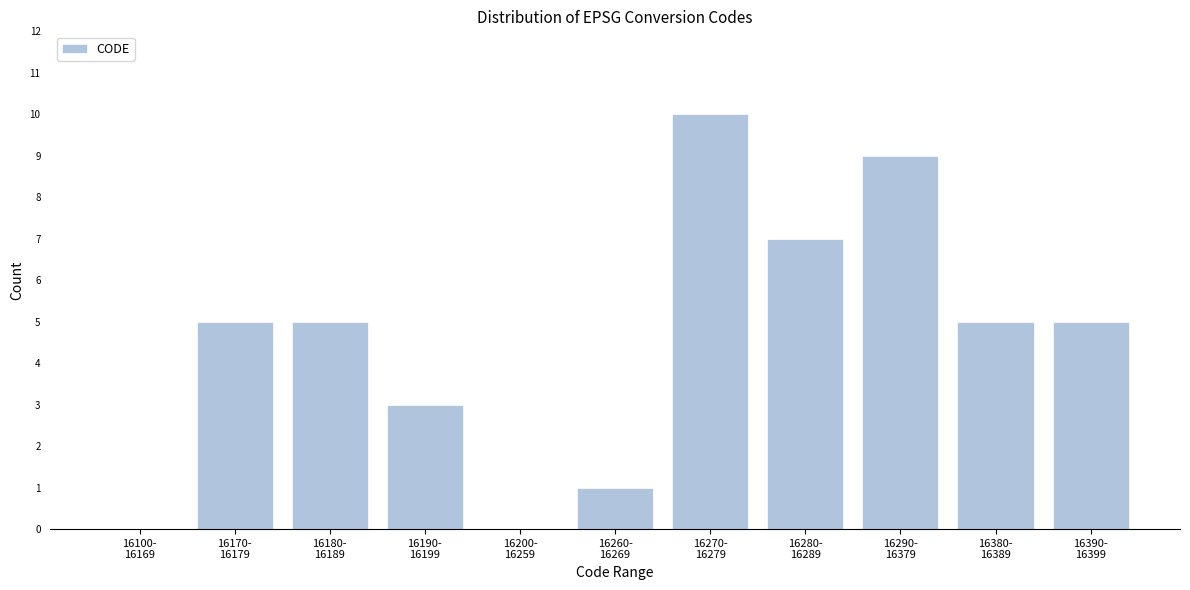

What is the maximum value shown in the chart?

10